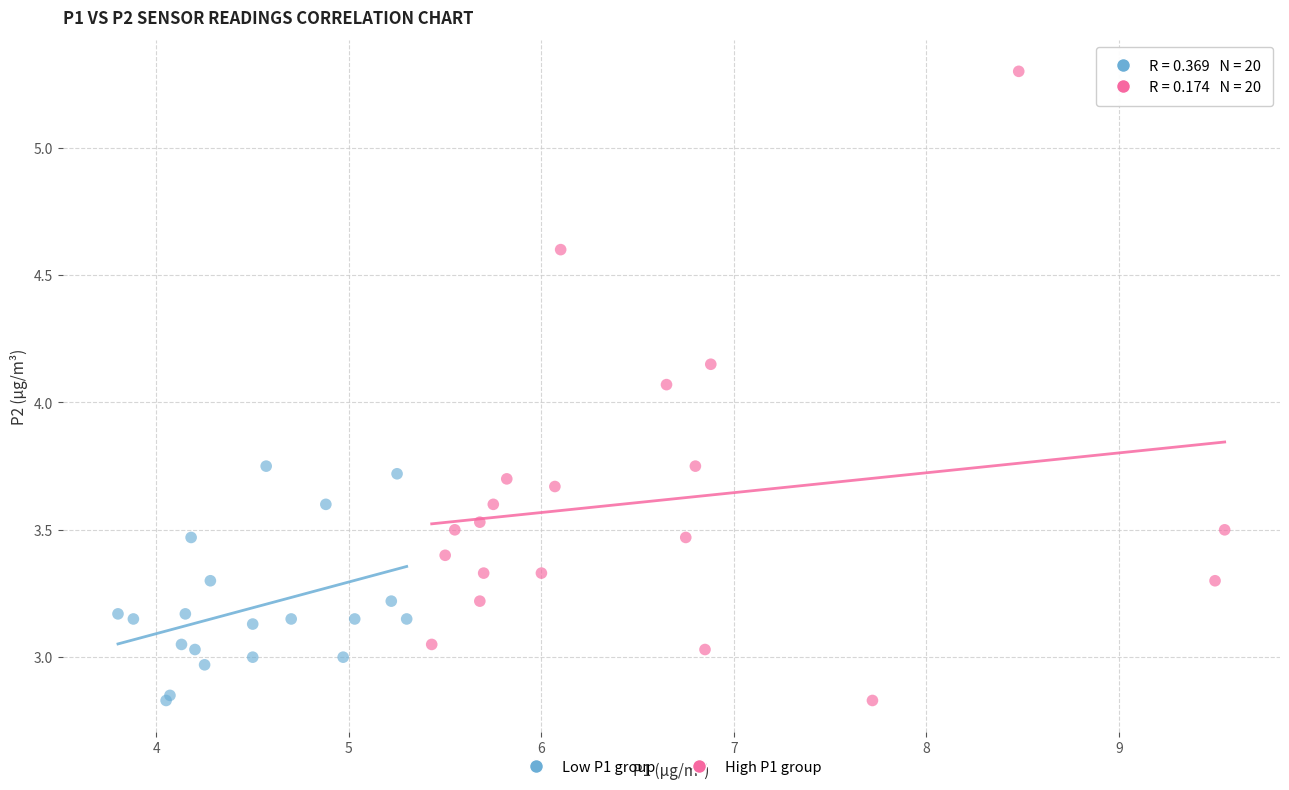

Which series contains the highest Y value?

High P1 group